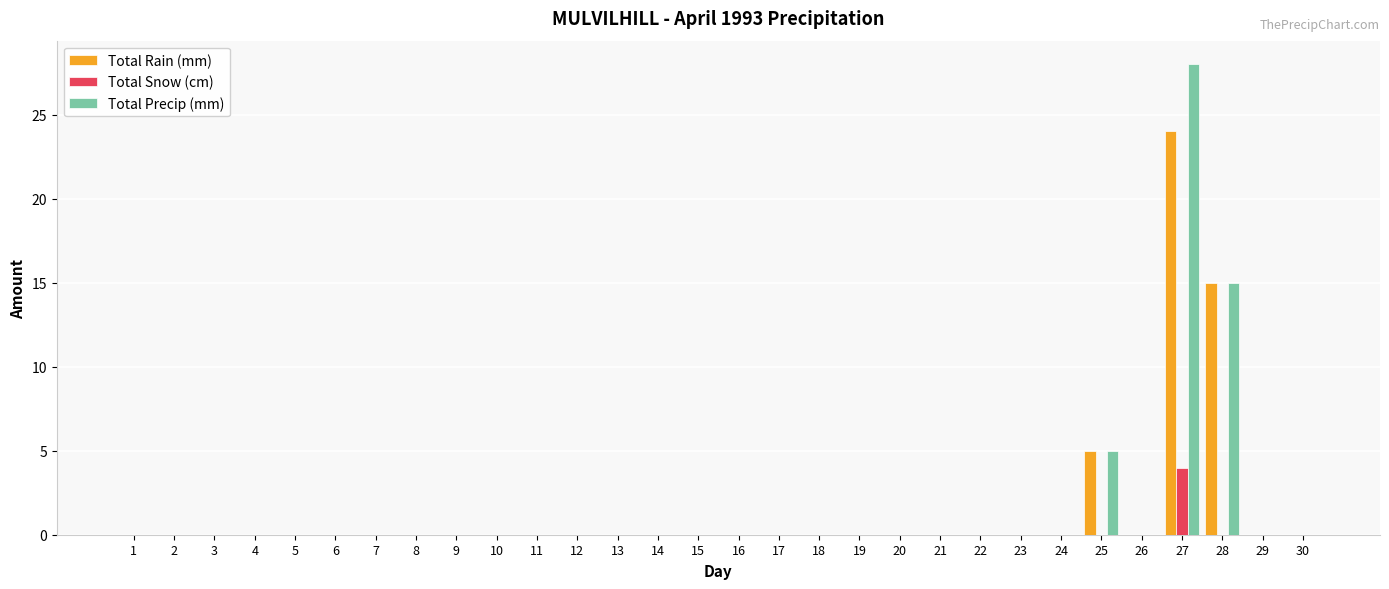

Reading left to right, list all the values displayed in this chart.

Total Rain (mm): 0	0	0	0	0	0	0	0	0	0	0	0	0	0	0	0	0	0	0	0	0	0	0	0	5	0	24	15	0	0
Total Snow (cm): 0	0	0	0	0	0	0	0	0	0	0	0	0	0	0	0	0	0	0	0	0	0	0	0	0	0	4	0	0	0
Total Precip (mm): 0	0	0	0	0	0	0	0	0	0	0	0	0	0	0	0	0	0	0	0	0	0	0	0	5	0	28	15	0	0